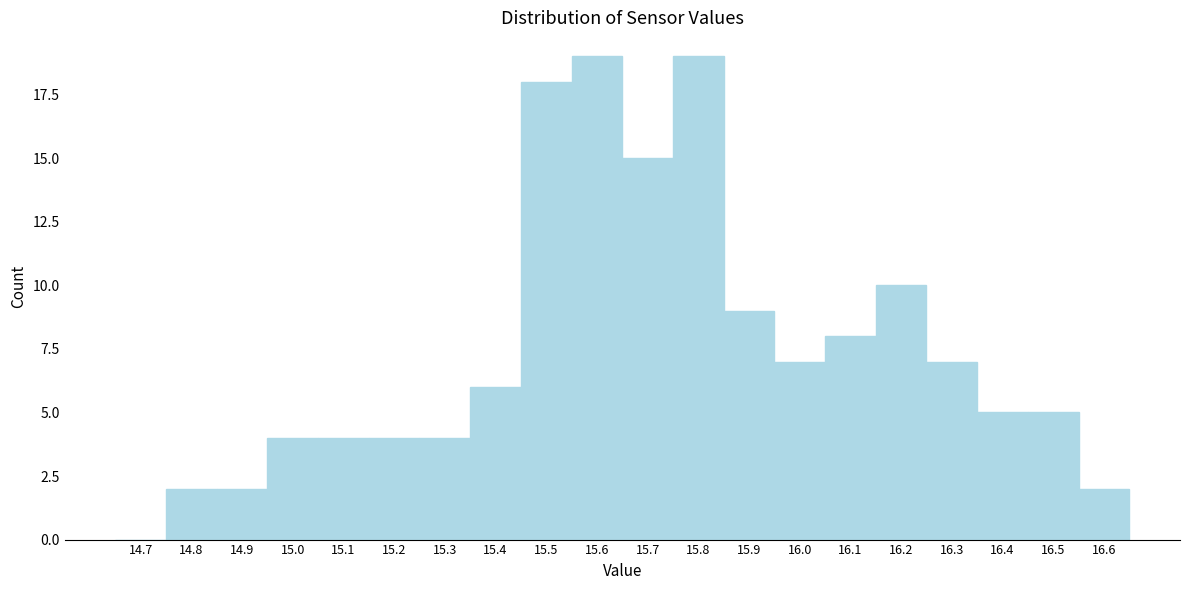

The value at 16.4 is 2. True or false?

False